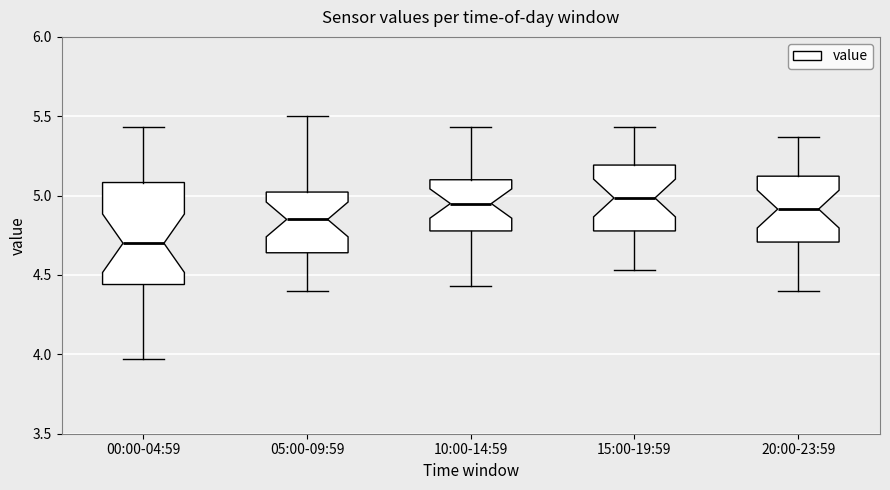

Which box has the lowest median line?

00:00-04:59